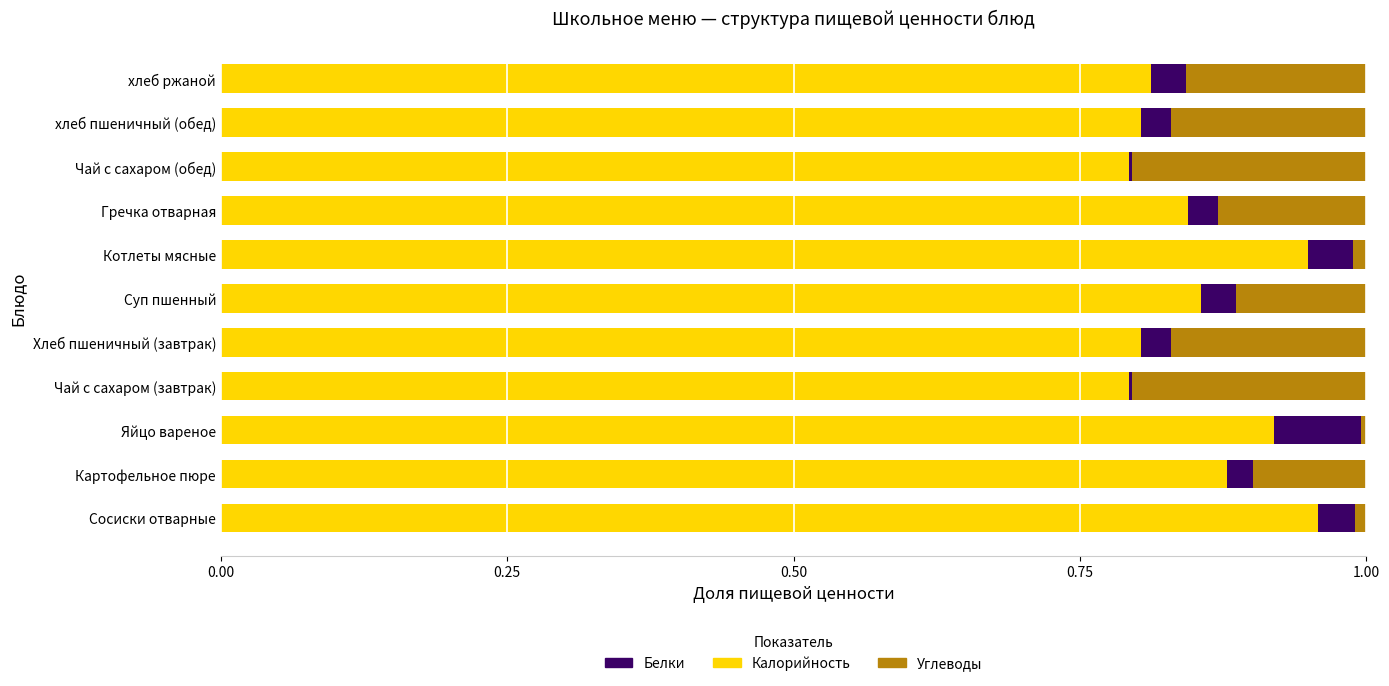

What is the sum of all Калорийность values?

9.4